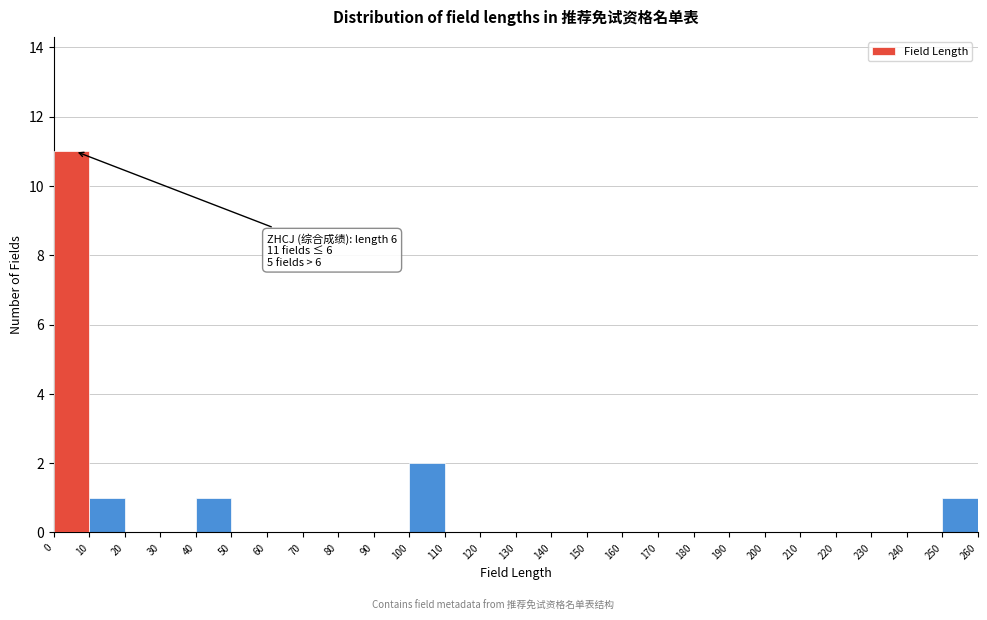

Which range on the x-axis has the tallest bar?

0 to 10